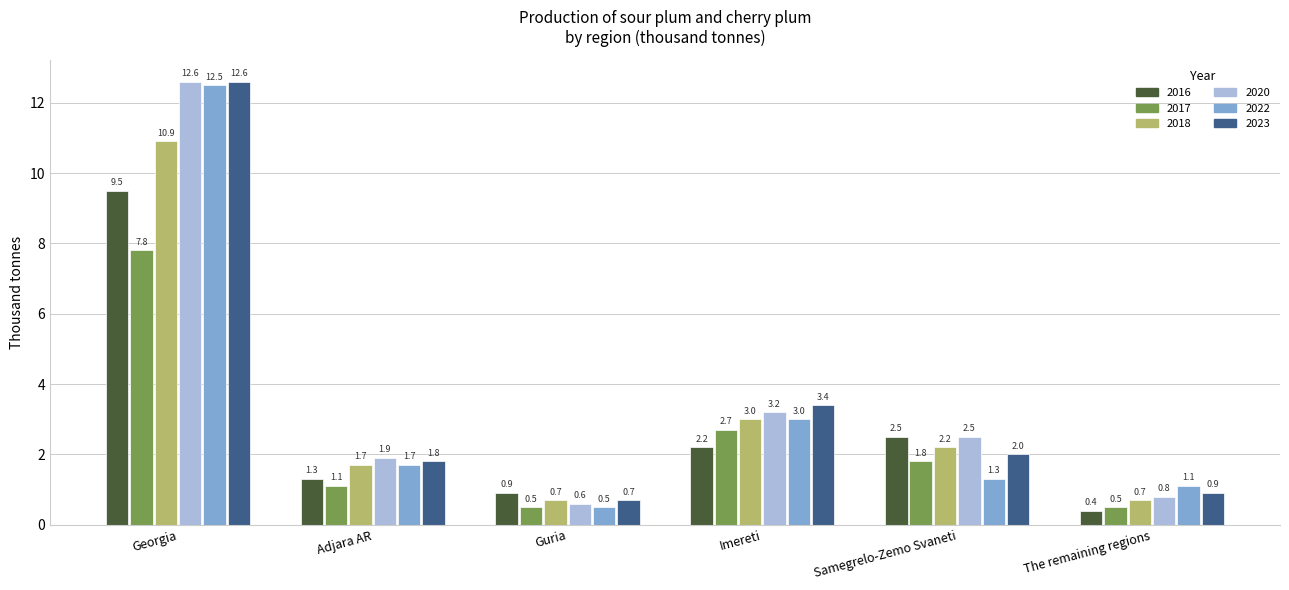

What position from the right is Imereti?

3